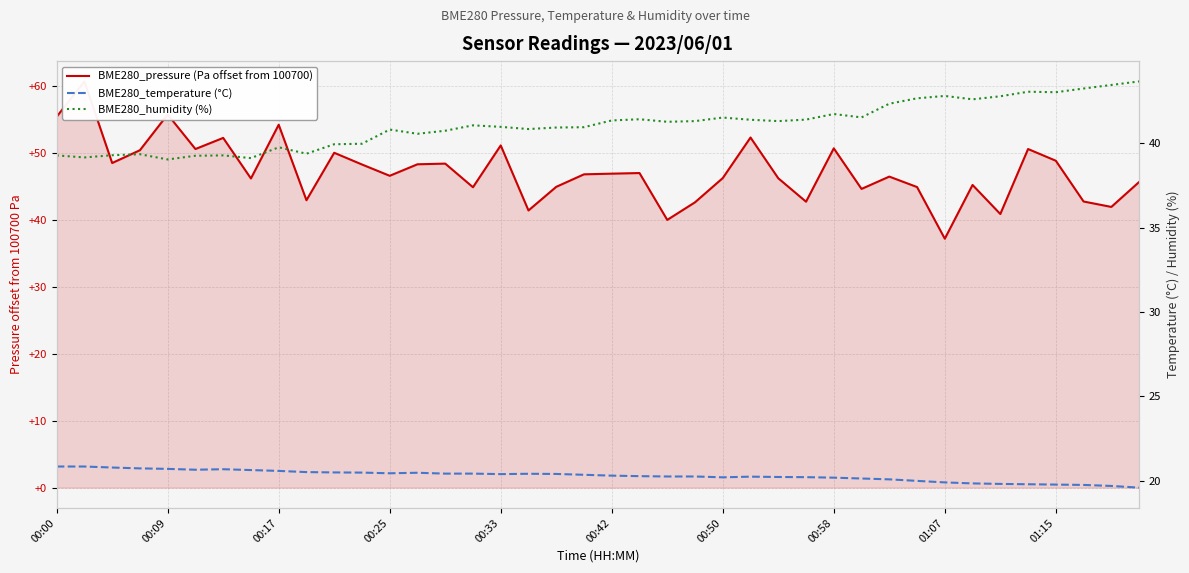

True or false: BME280_temperature (°C) has a value of 20.9 at 00:09.

True